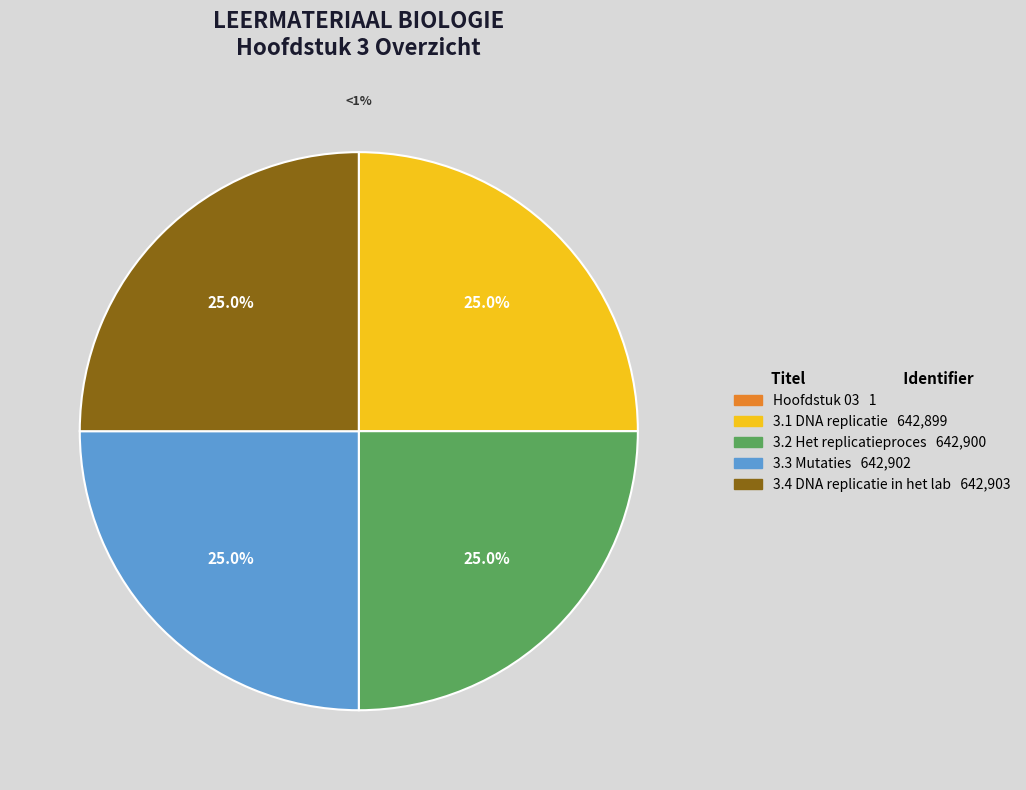

To the nearest percent, what percentage of the pie is 3.2 Het replicatieproces?

25%